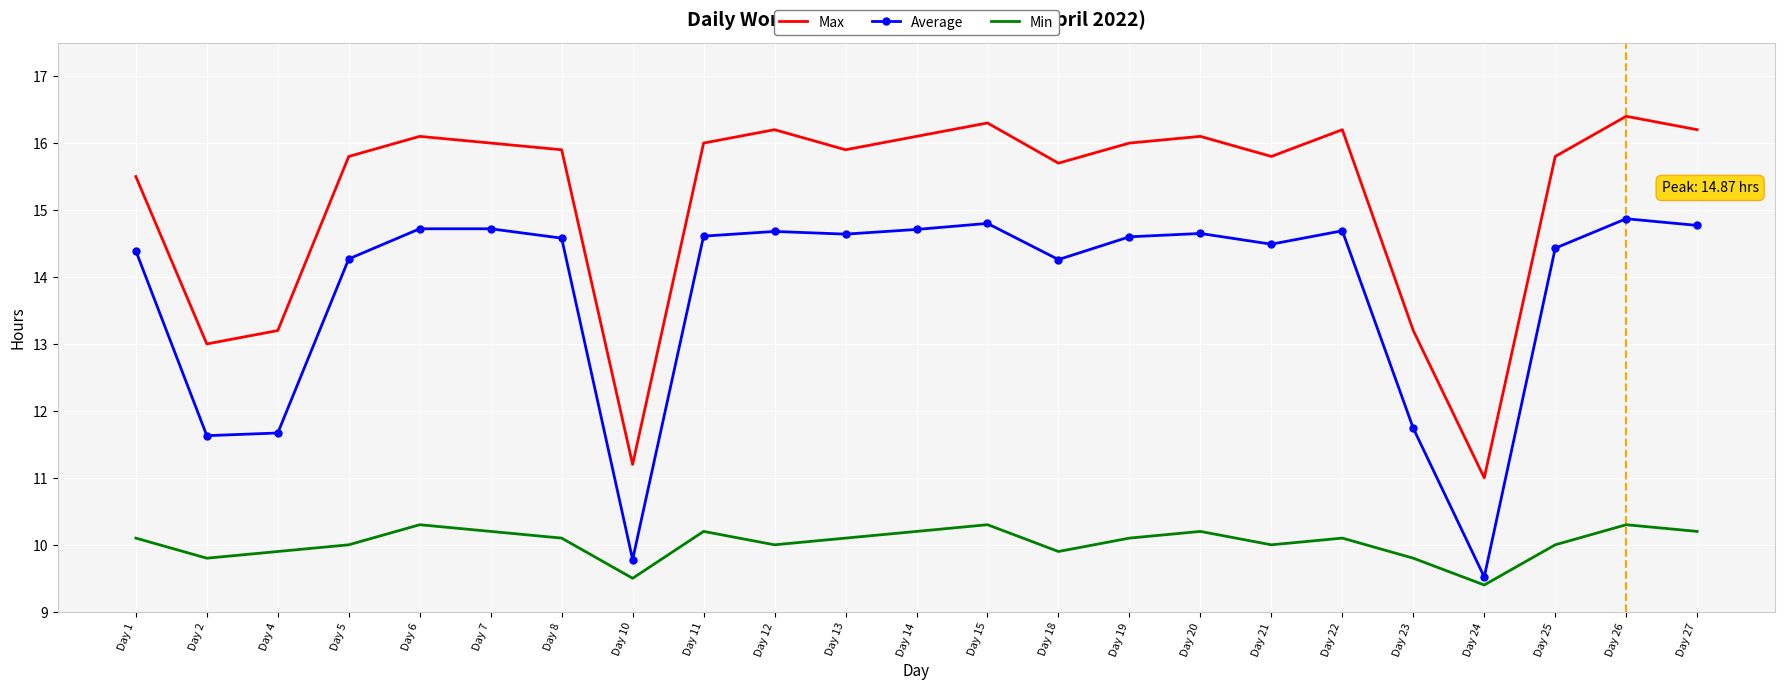

What is the smallest value displayed?

9.4